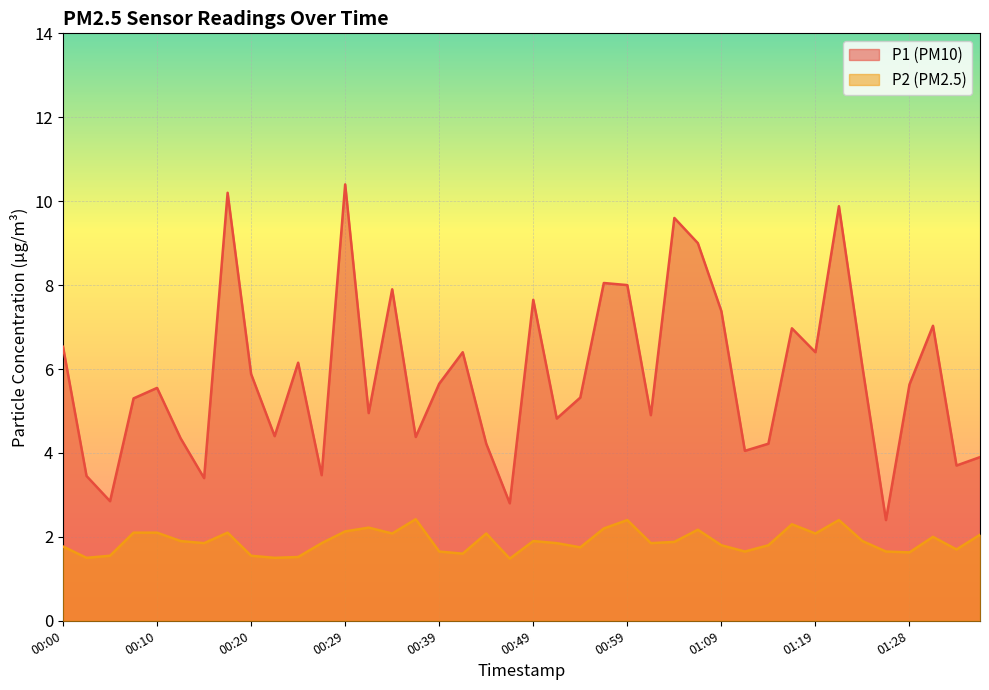

How many lines are shown in the chart?

2